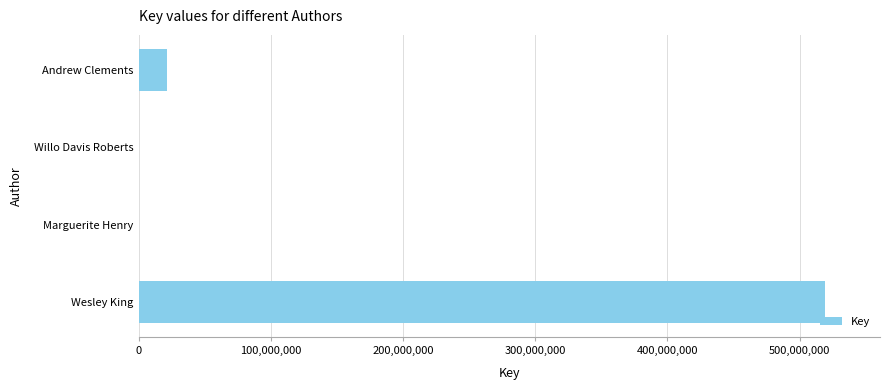

What is the maximum value shown in the chart?

519305332